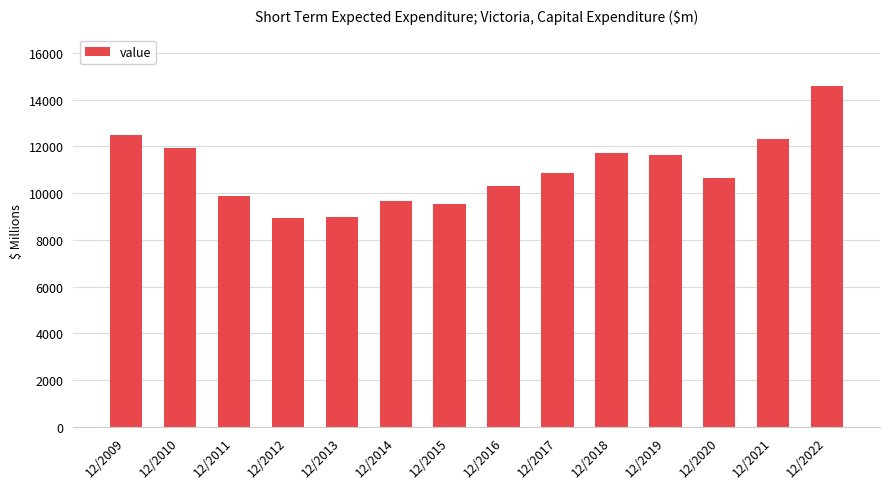

The value at 12/2017 is 7161. True or false?

False